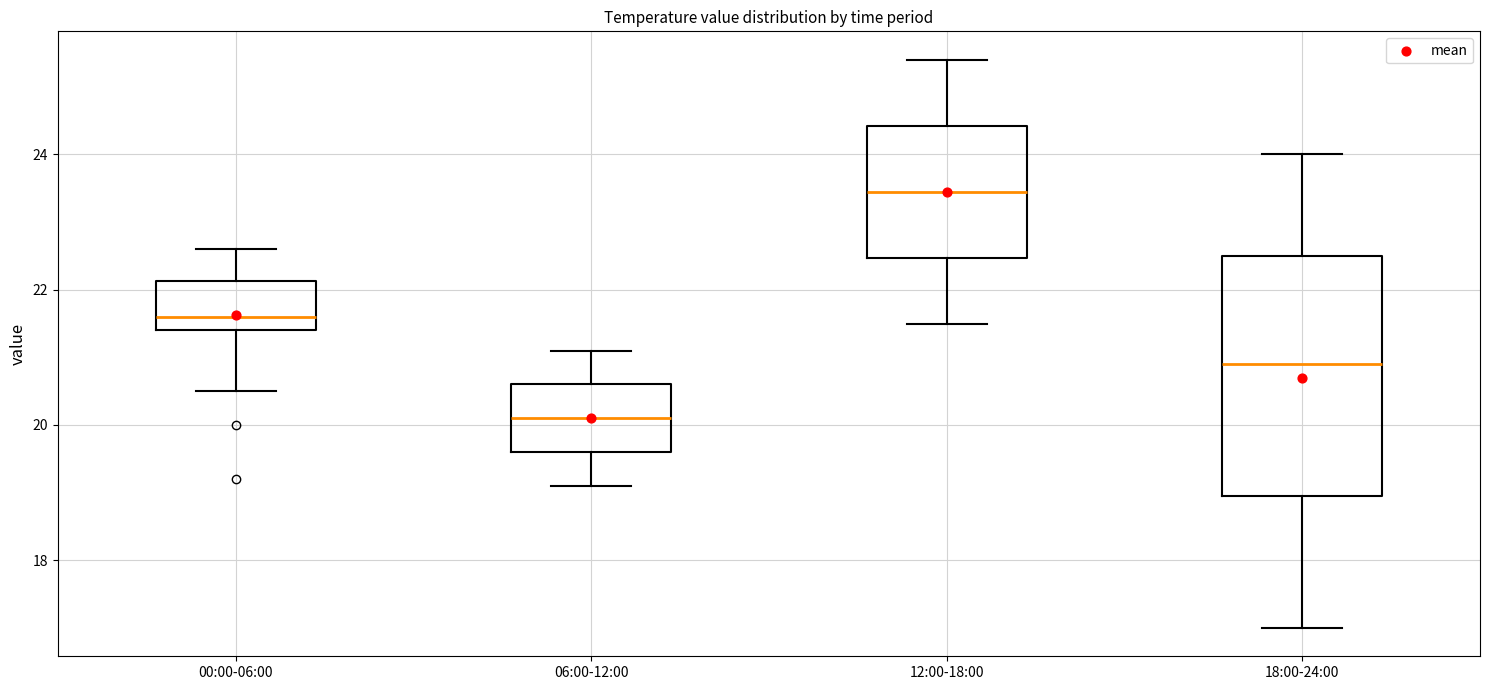

Which box's median line is the highest?

12:00-18:00